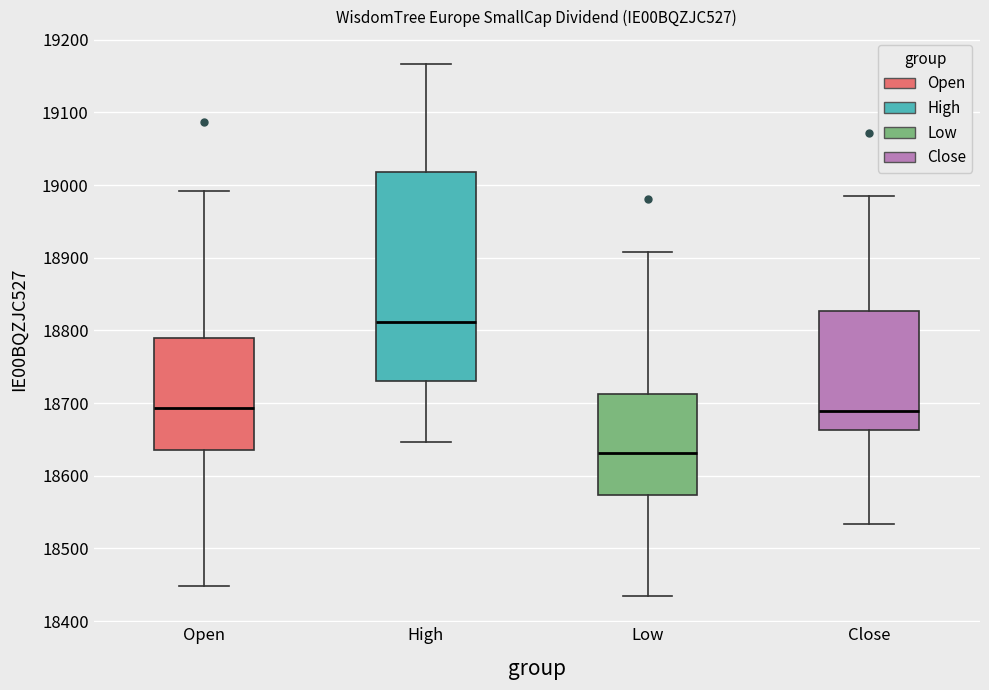

Reading left to right, read every box against the y-axis: the position of its median line, the range the box covers, and the ends of its whiskers. The values are not printed on the chart, so give them approximately, as read against the axis.

Open: median 18690, box 18640 to 18790, whiskers 18450 to 18990
High: median 18810, box 18730 to 19020, whiskers 18650 to 19170
Low: median 18630, box 18570 to 18710, whiskers 18440 to 18910
Close: median 18690, box 18660 to 18830, whiskers 18530 to 18990